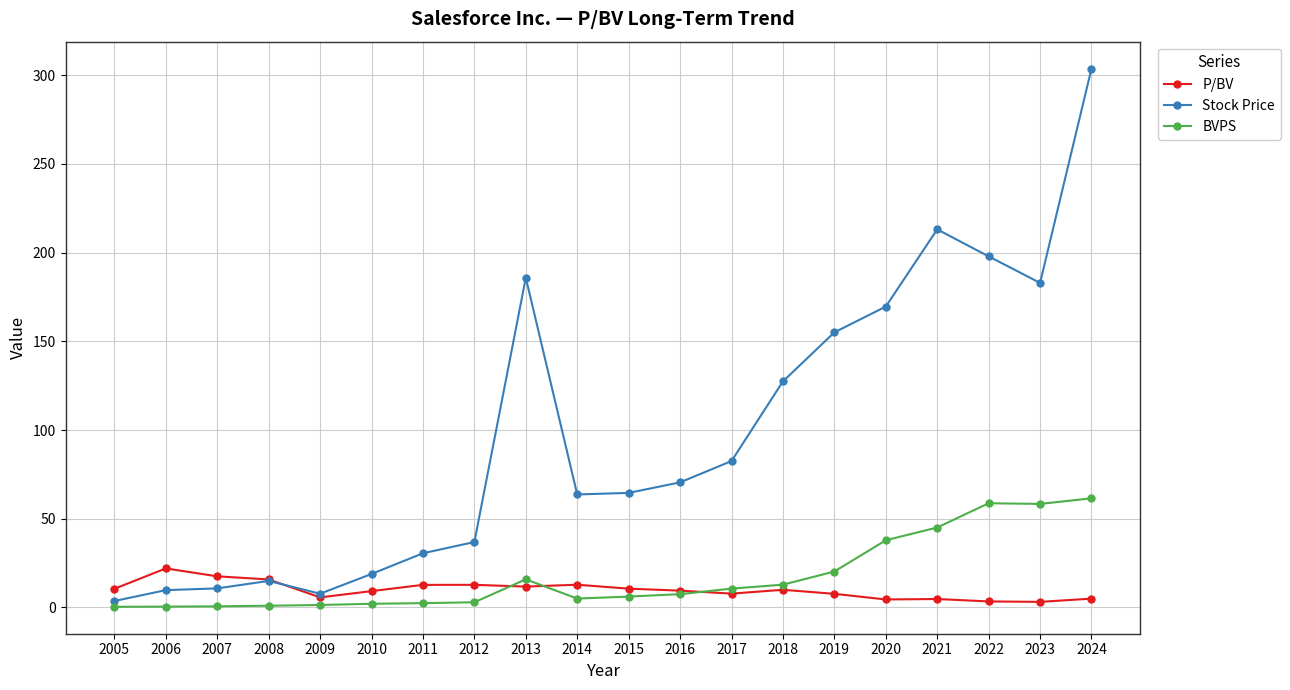

Is the value of P/BV at 2005 greater than the value of Stock Price at 2024?

No